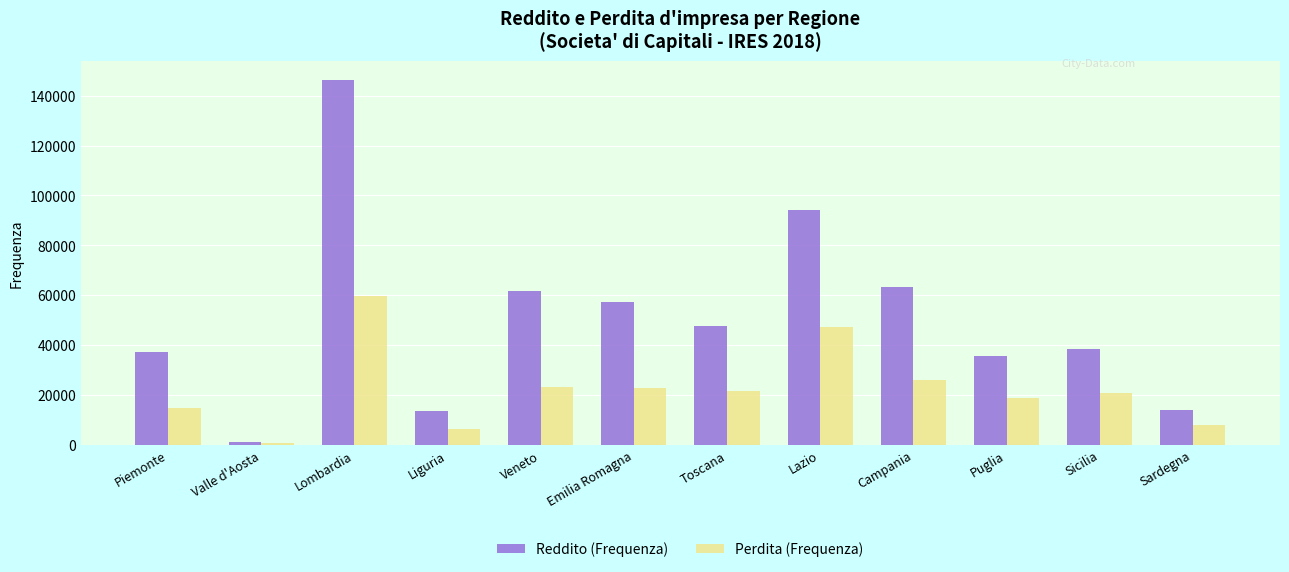

At Puglia, list the series in order from largest to smallest.

Reddito (Frequenza), Perdita (Frequenza)